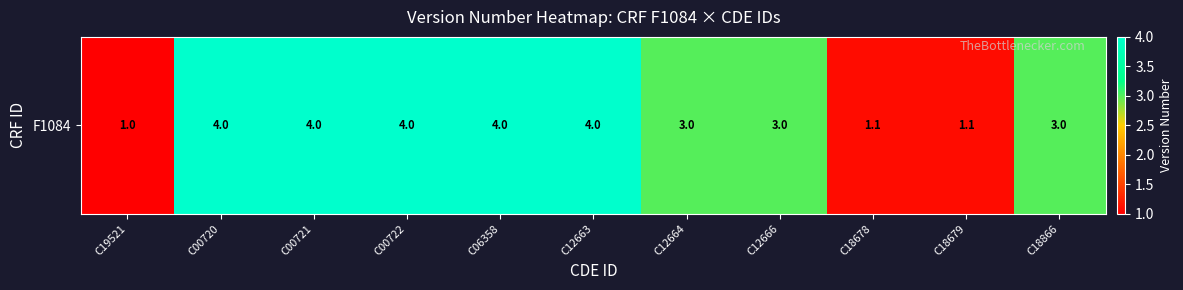

List the labels in order of value, smallest first.

C19521, C18678, C18679, C12664, C12666, C18866, C00720, C00721, C00722, C06358, C12663